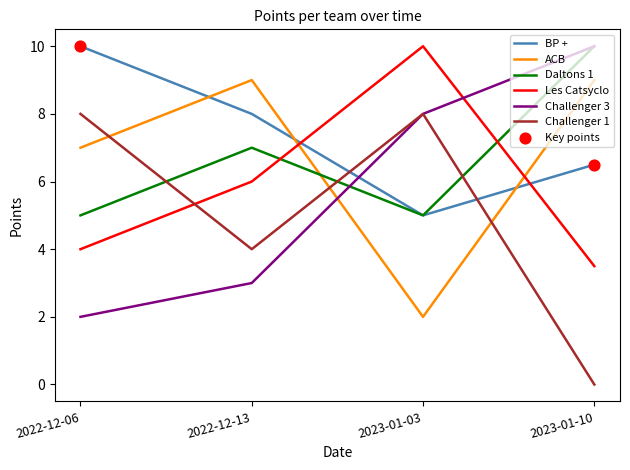

Which series has the largest total across all categories?

BP +